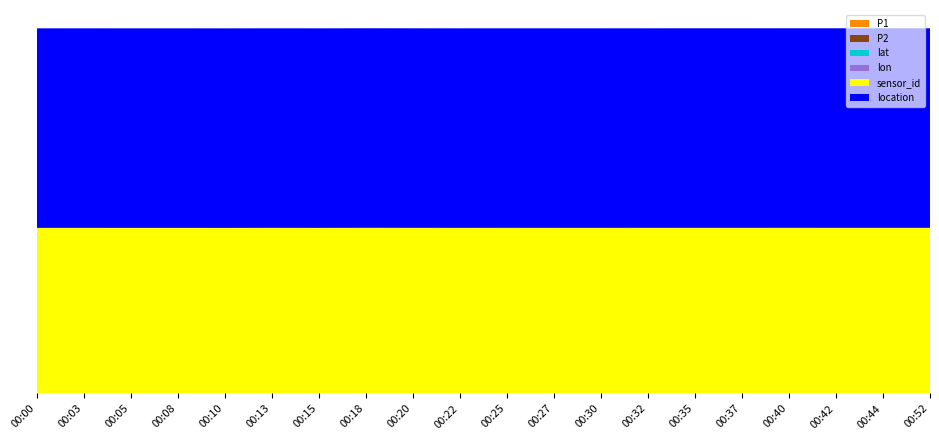

Reading right to left, extract all data points from this chart.

P1: 00:52=34.4	00:44=36.4	00:42=34.9	00:40=38.5	00:37=35.4	00:35=36.9	00:32=33.9	00:30=30.0	00:27=29.8	00:25=33.4	00:22=29.3	00:20=36.1	00:18=42.3	00:15=28.2	00:13=33.9	00:10=24.6	00:08=29.7	00:05=28.3	00:03=31.1	00:00=30.2
P2: 00:52=18.4	00:44=19.6	00:42=19.4	00:40=19.4	00:37=18.4	00:35=17.5	00:32=18.4	00:30=16.8	00:27=17.1	00:25=16.9	00:22=16.8	00:20=17.4	00:18=18.8	00:15=15.6	00:13=17.1	00:10=14.9	00:08=15.2	00:05=14.6	00:03=15.8	00:00=14.6
lat: 00:52=51.3	00:44=51.3	00:42=51.3	00:40=51.3	00:37=51.3	00:35=51.3	00:32=51.3	00:30=51.3	00:27=51.3	00:25=51.3	00:22=51.3	00:20=51.3	00:18=51.3	00:15=51.3	00:13=51.3	00:10=51.3	00:08=51.3	00:05=51.3	00:03=51.3	00:00=51.3
lon: 00:52=8.6	00:44=8.6	00:42=8.6	00:40=8.6	00:37=8.6	00:35=8.6	00:32=8.6	00:30=8.6	00:27=8.6	00:25=8.6	00:22=8.6	00:20=8.6	00:18=8.6	00:15=8.6	00:13=8.6	00:10=8.6	00:08=8.6	00:05=8.6	00:03=8.6	00:00=8.6
sensor_id: 00:52=43535.0	00:44=43535.0	00:42=43535.0	00:40=43535.0	00:37=43535.0	00:35=43535.0	00:32=43535.0	00:30=43535.0	00:27=43535.0	00:25=43535.0	00:22=43535.0	00:20=43535.0	00:18=43535.0	00:15=43535.0	00:13=43535.0	00:10=43535.0	00:08=43535.0	00:05=43535.0	00:03=43535.0	00:00=43535.0
location: 00:52=52580.0	00:44=52580.0	00:42=52580.0	00:40=52580.0	00:37=52580.0	00:35=52580.0	00:32=52580.0	00:30=52580.0	00:27=52580.0	00:25=52580.0	00:22=52580.0	00:20=52580.0	00:18=52580.0	00:15=52580.0	00:13=52580.0	00:10=52580.0	00:08=52580.0	00:05=52580.0	00:03=52580.0	00:00=52580.0